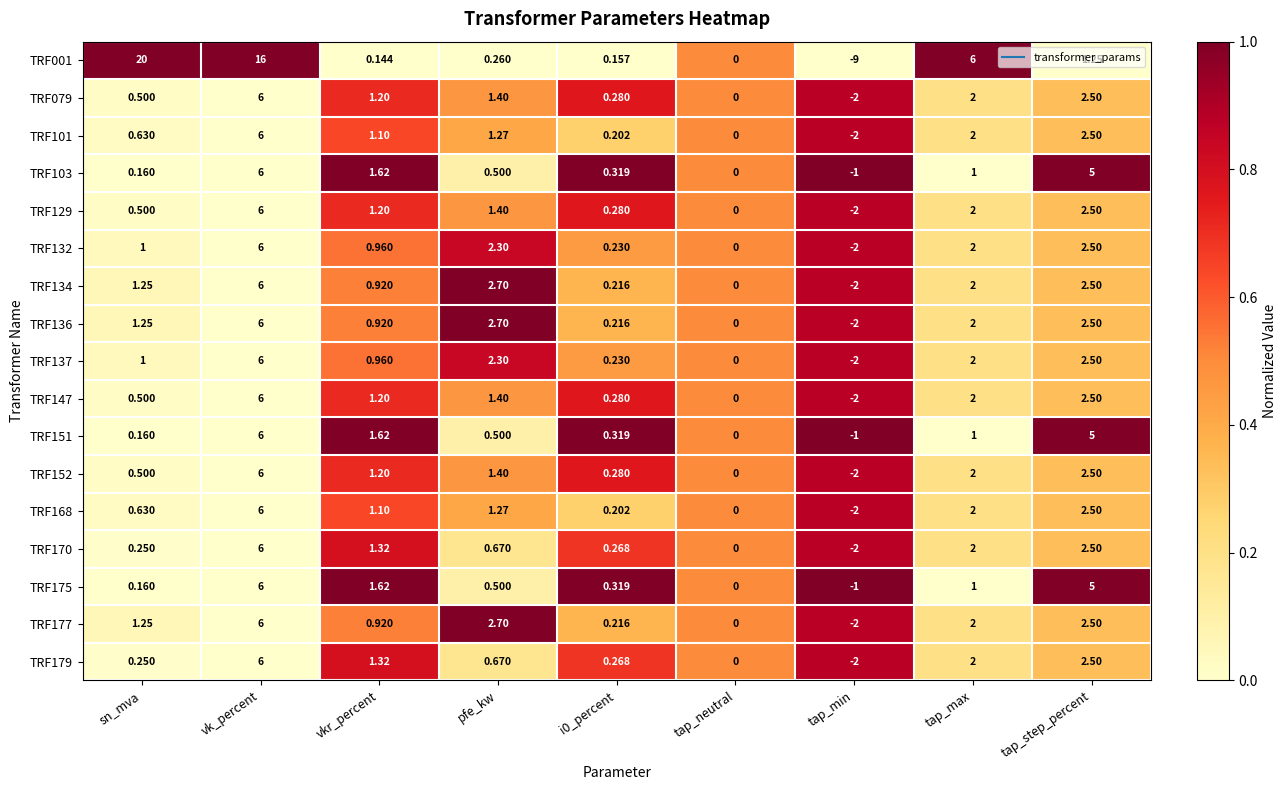

Which series has the widest spread of values?

TRF001